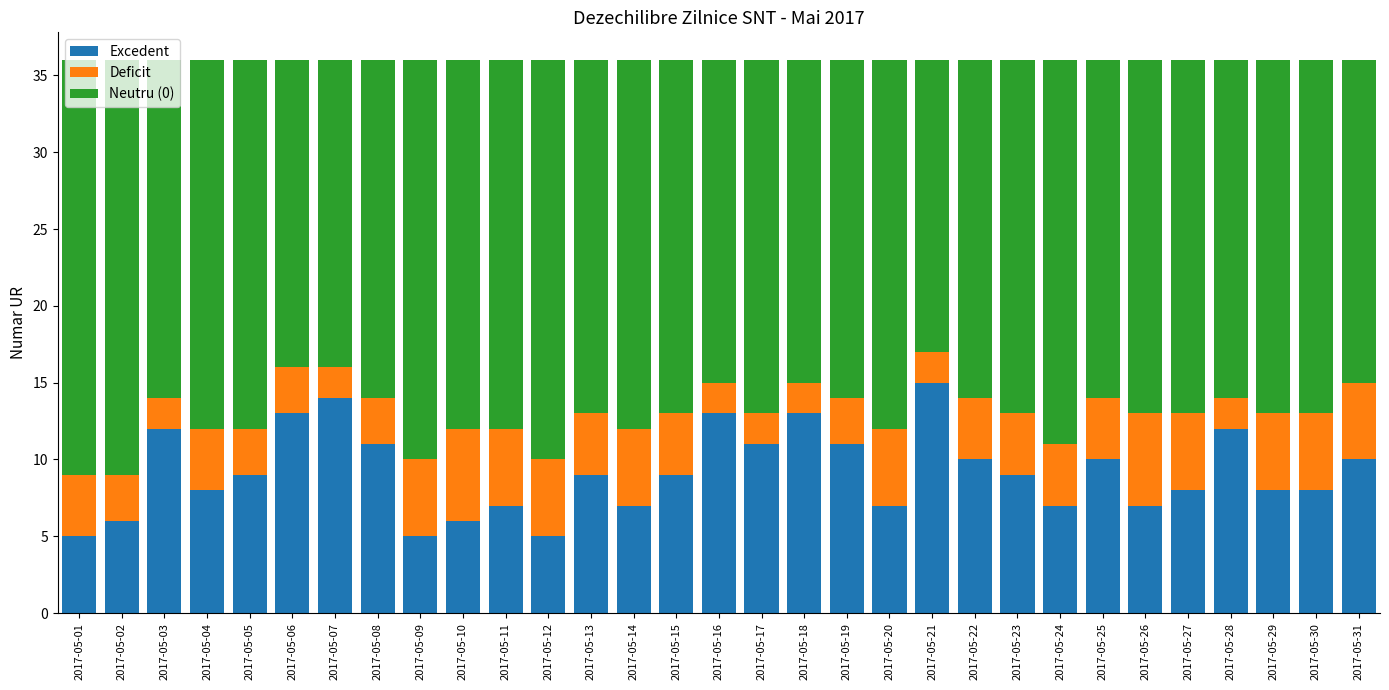

True or false: Excedent has a value of 9 at 2017-05-05.

True